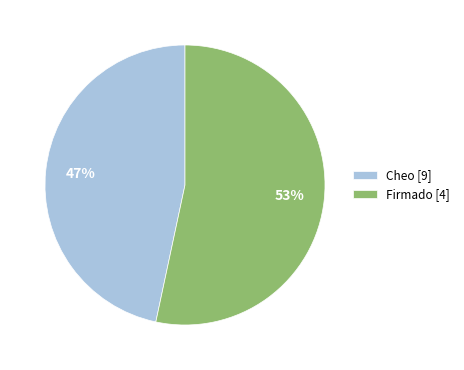

Count the number of slices in the pie.

2